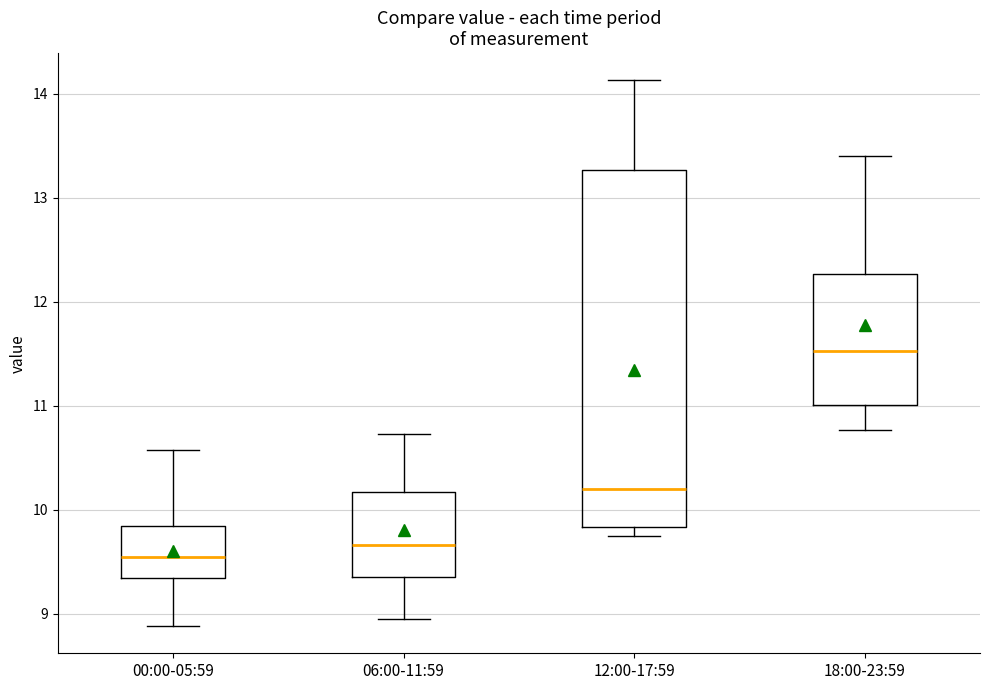

Where is the lower edge of the box for 12:00-17:59 on the y-axis? The values are not printed on the chart, so give them approximately, as read against the axis.

9.8